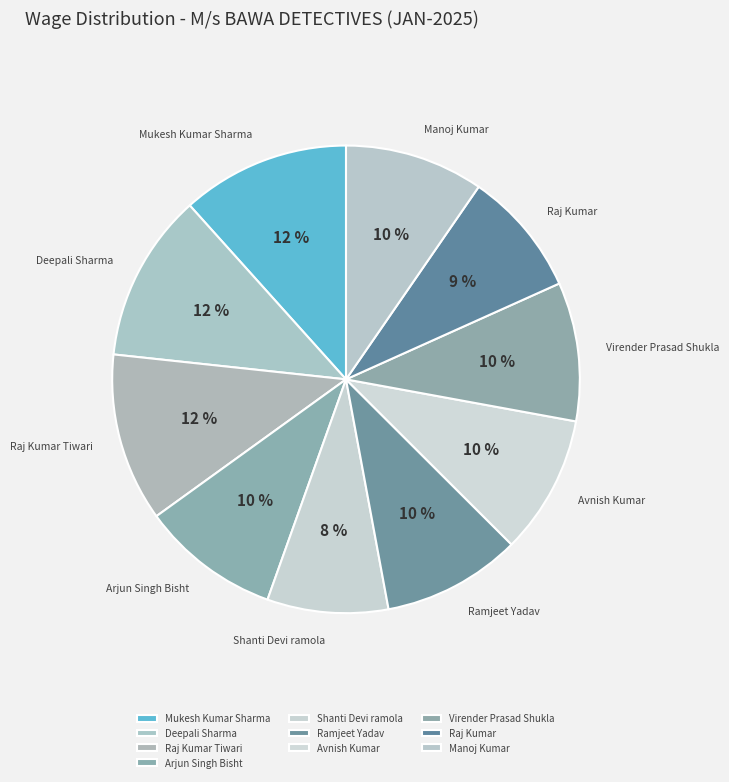

To the nearest percent, what is the average slice percentage?

10%